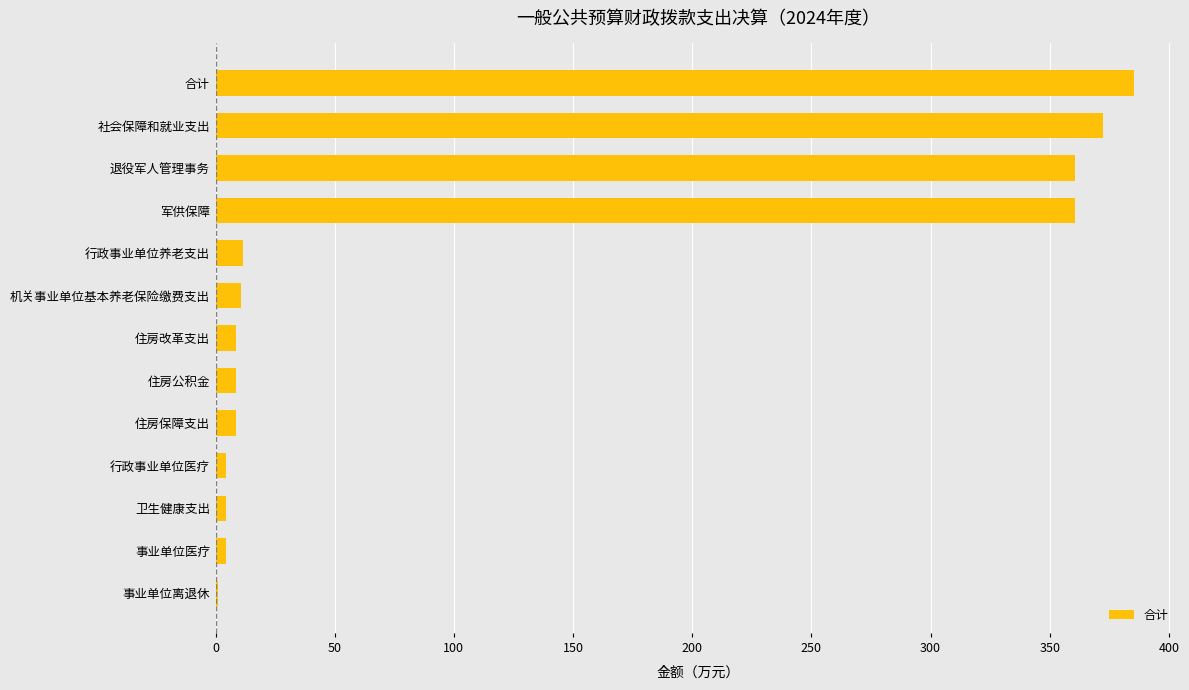

What value does the data have at 住房保障支出?

8.7